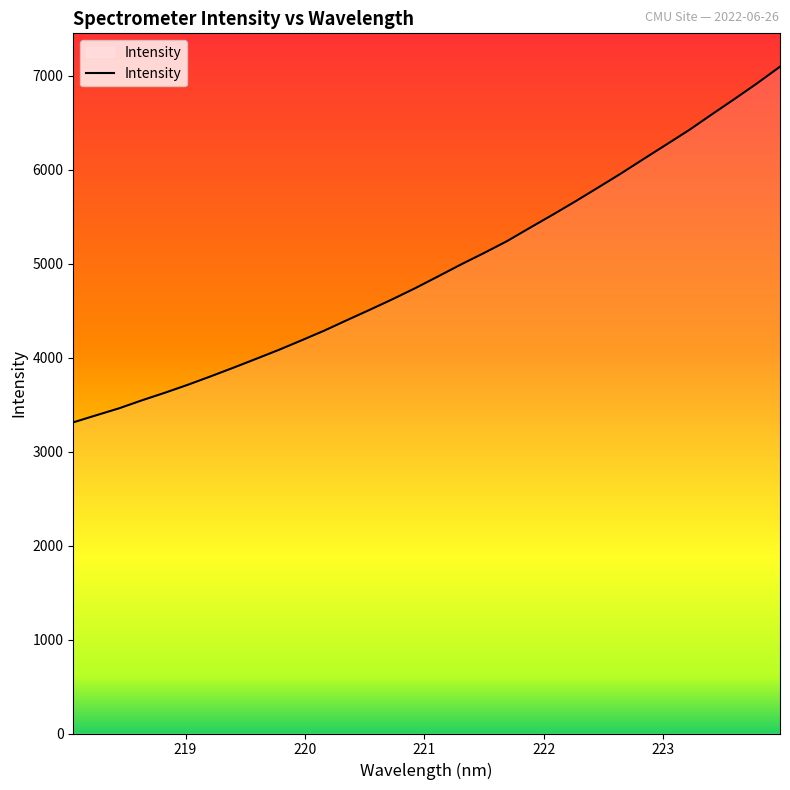

What is the difference between the maximum and minimum values?

3784.1